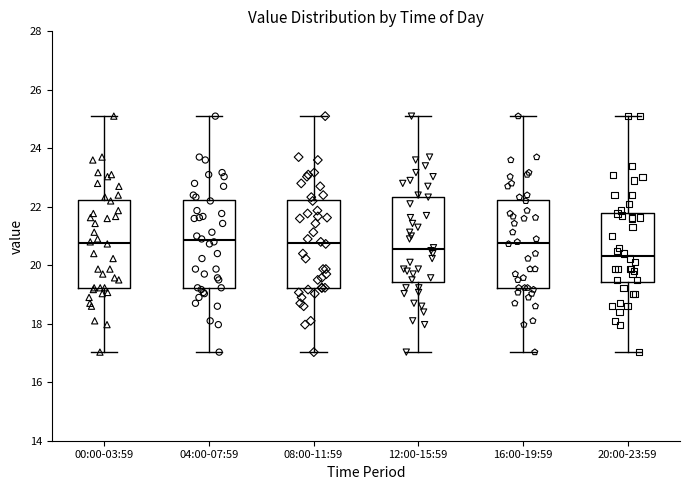

Where is the lower edge of the box for 20:00-23:59 on the y-axis? The values are not printed on the chart, so give them approximately, as read against the axis.

19.4